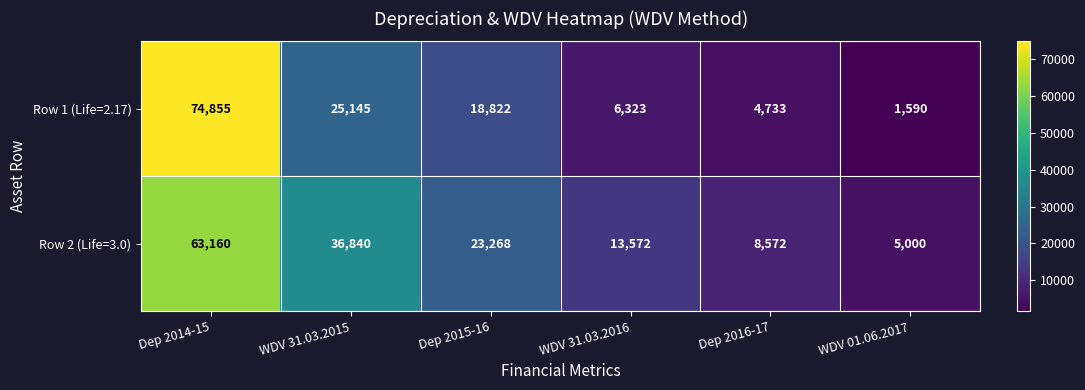

True or false: Row 1 (Life=2.17) has a value of 25145 at WDV 31.03.2015.

True